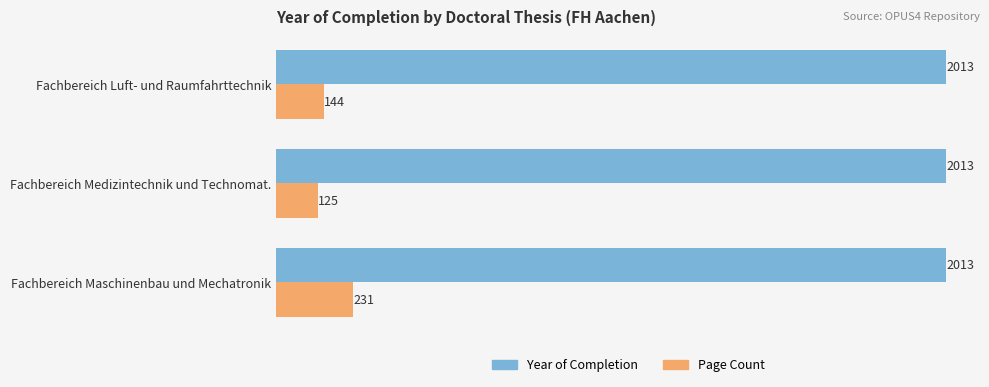

Count the Page Count values in the range 125 to 231.

3